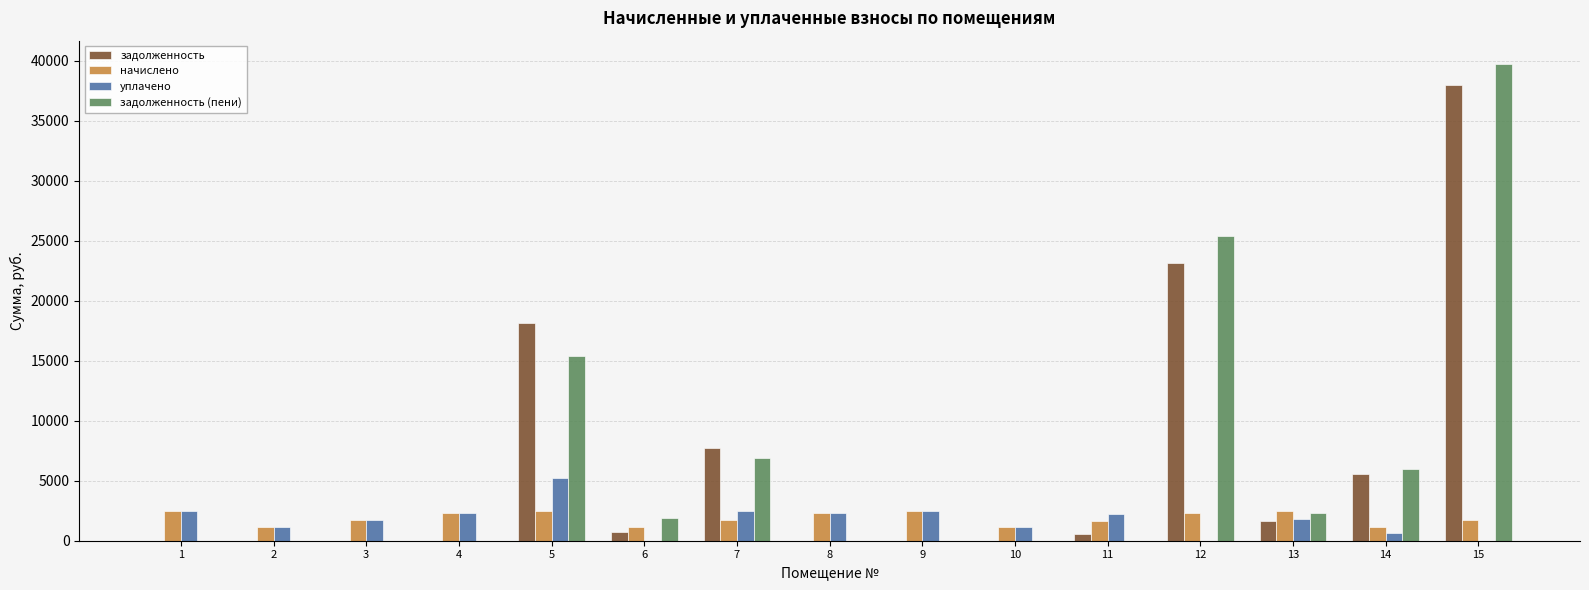

Does the chart contain stacked bars?

No